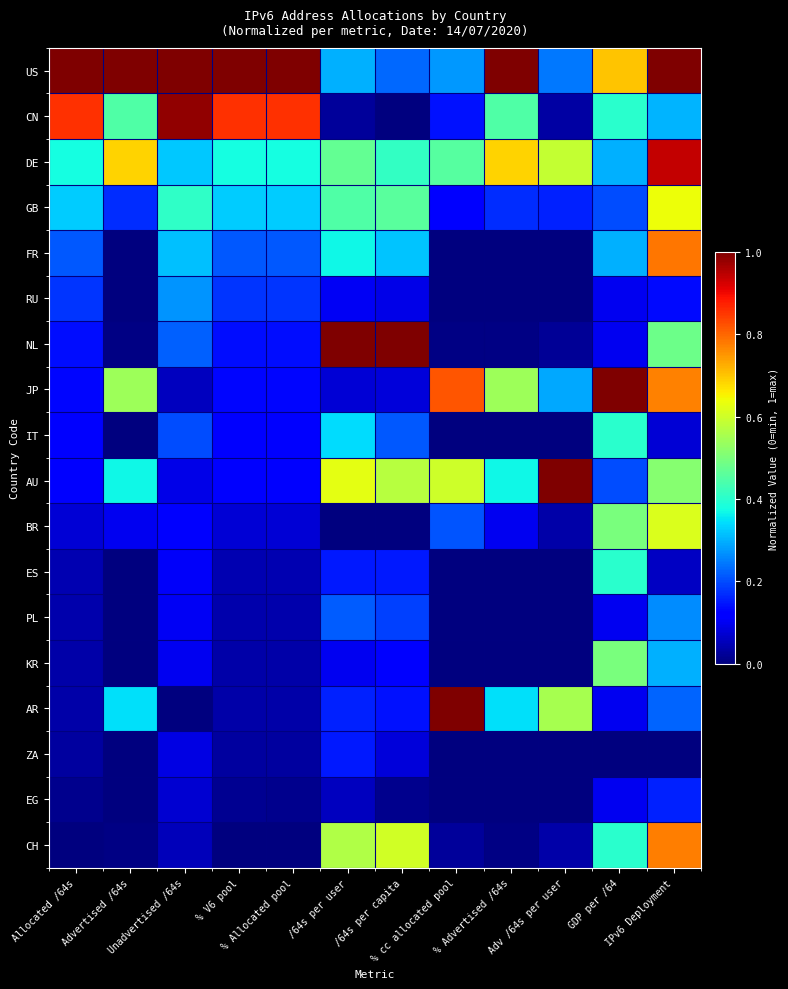

What is the total value across all series at % Advertised /64s?

3.7